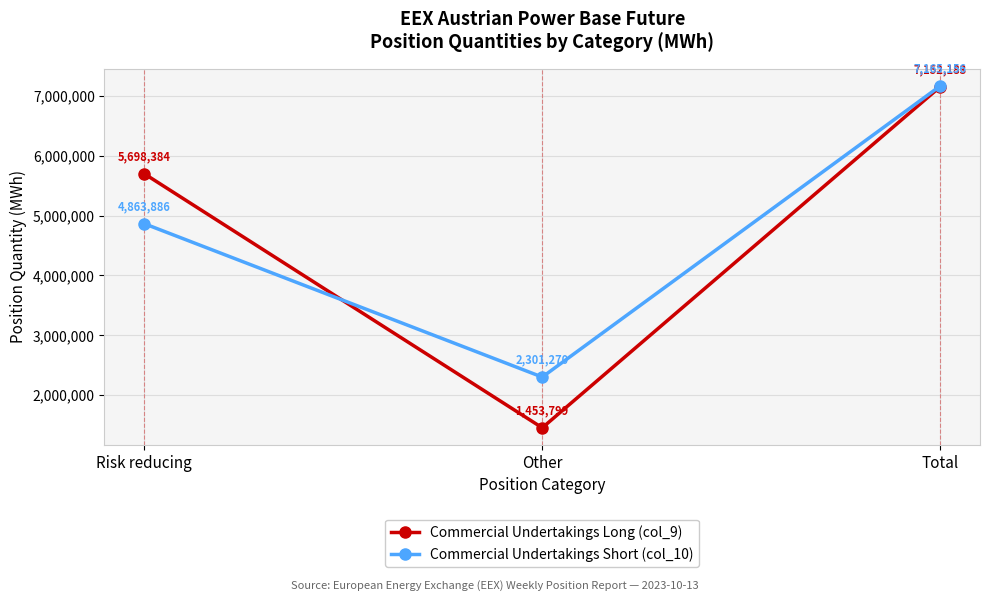

At which label is Commercial Undertakings Short (col_10) closest to 4733213?

Risk reducing